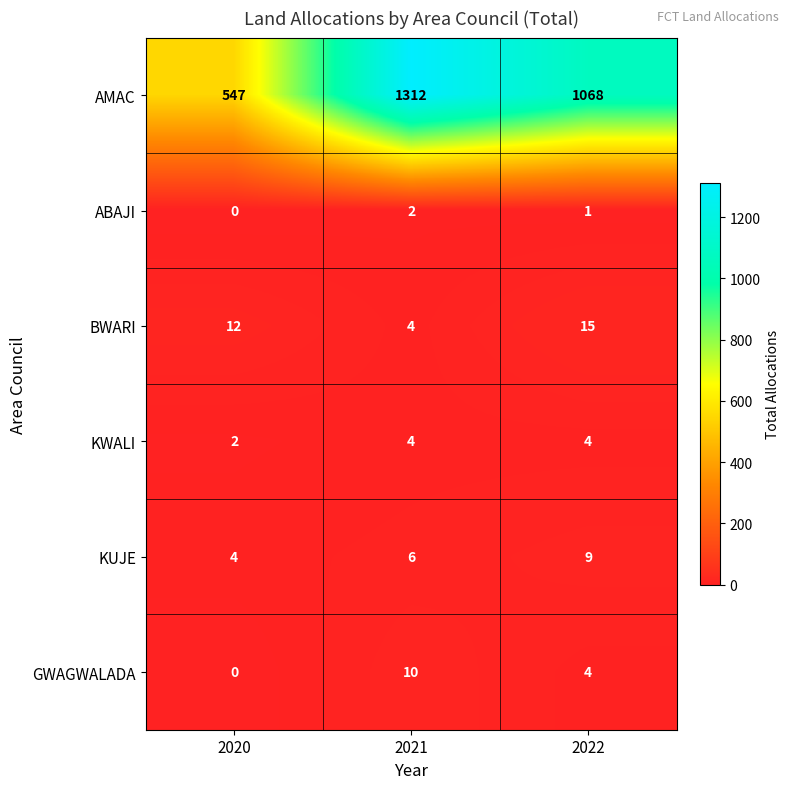

Which series has the largest total across all categories?

AMAC